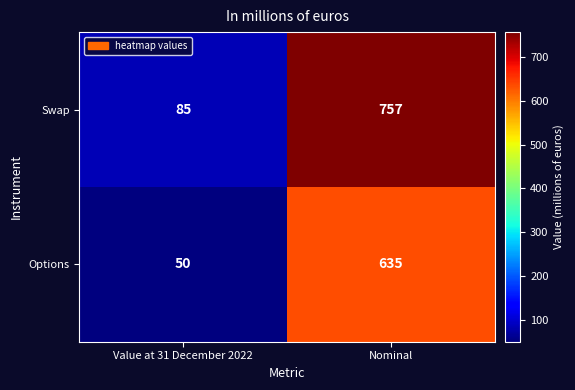

At which category is the sum across all series the highest?

Nominal